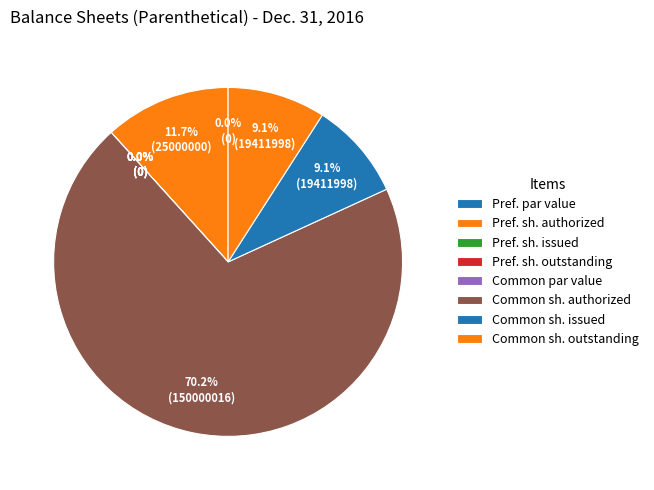

What is the largest slice in the pie chart?

Common stock, shares authorized